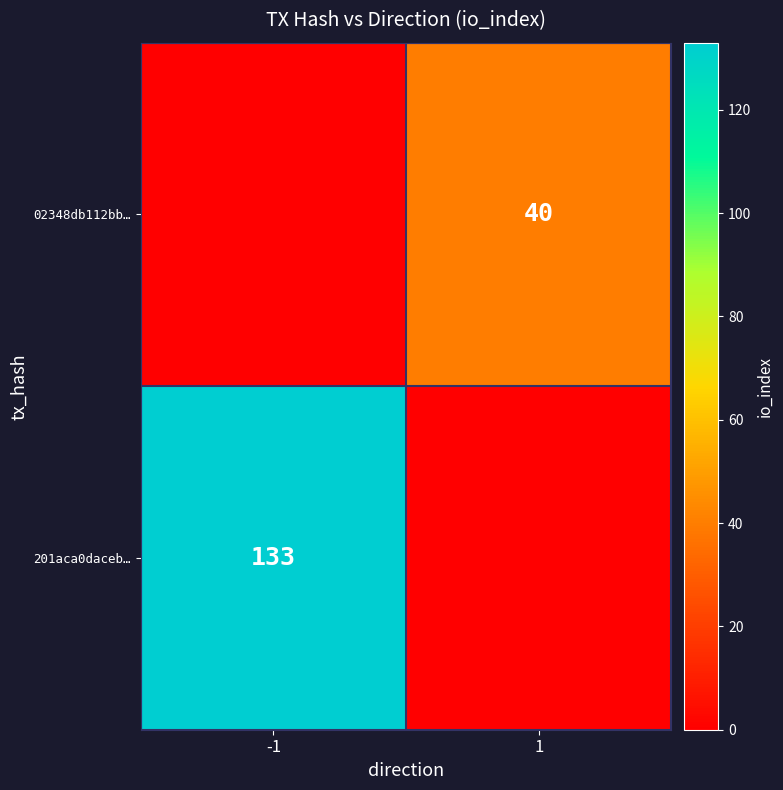

The 02348db112bb… series shows 58 at 1. True or false?

False